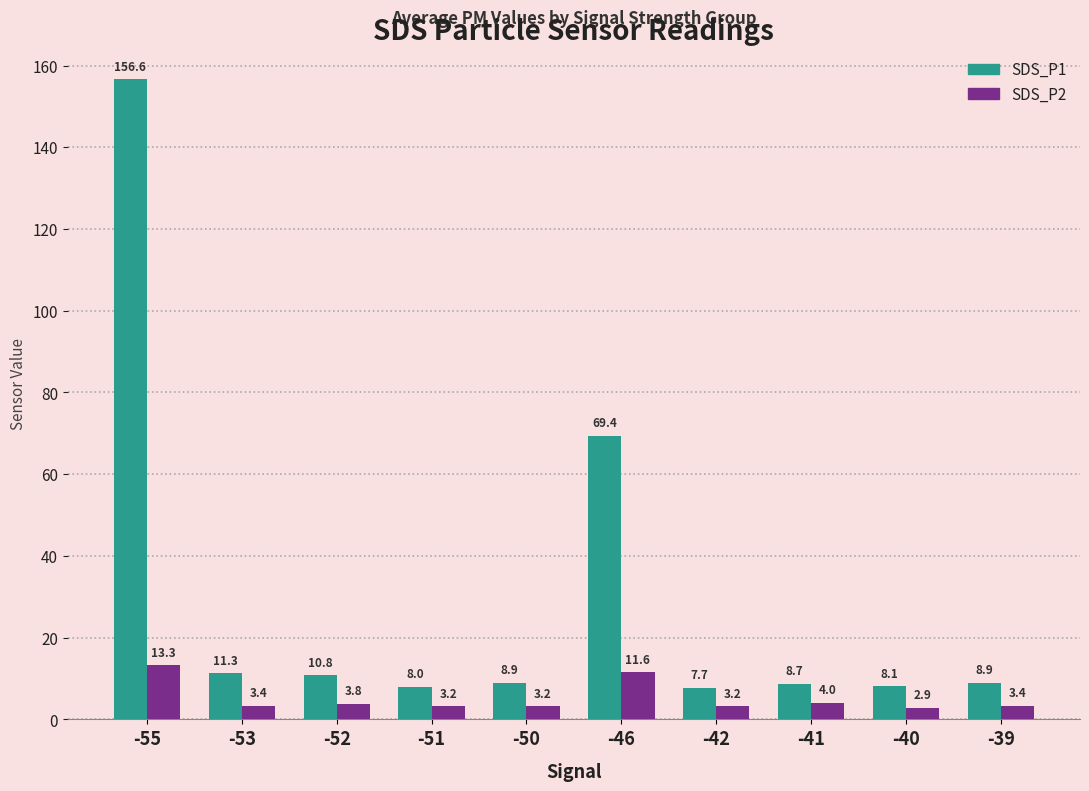

What is the difference between the SDS_P2 values at -52 and -51?

0.6